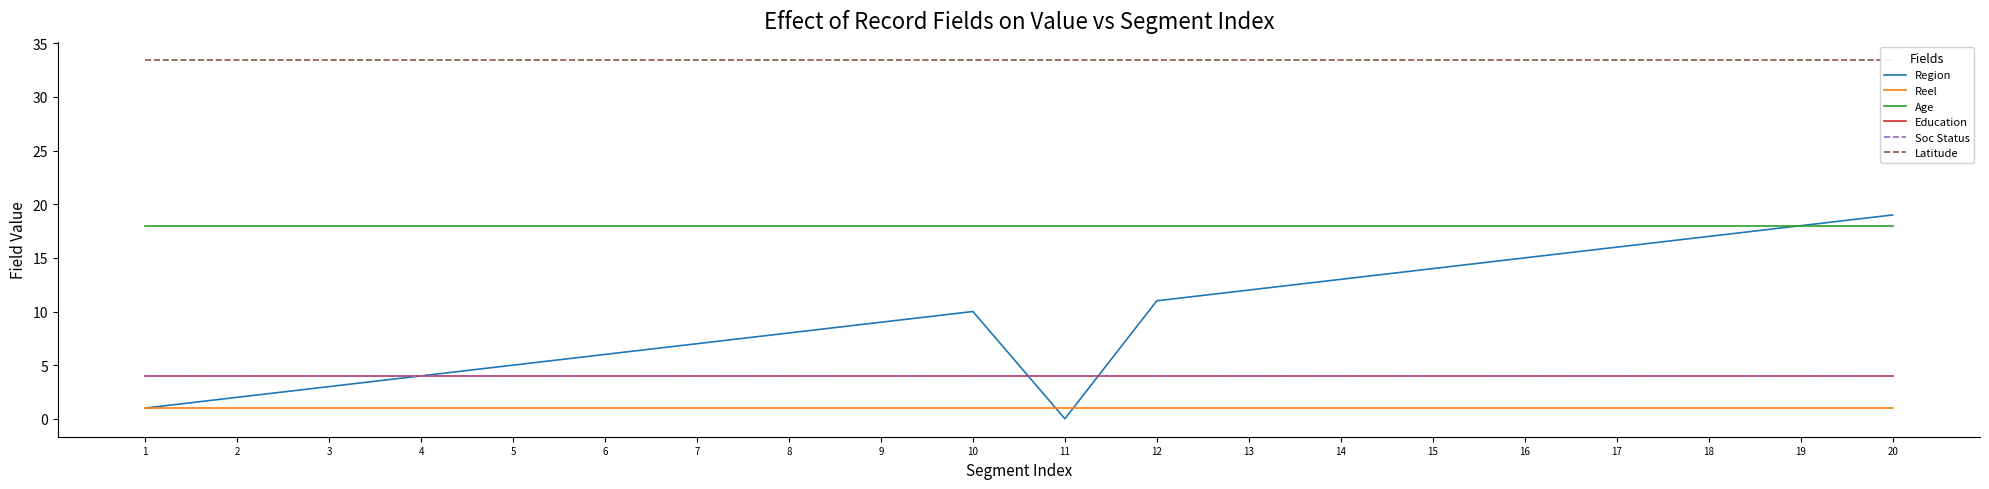

Which has a higher value, 15 or 4?

15